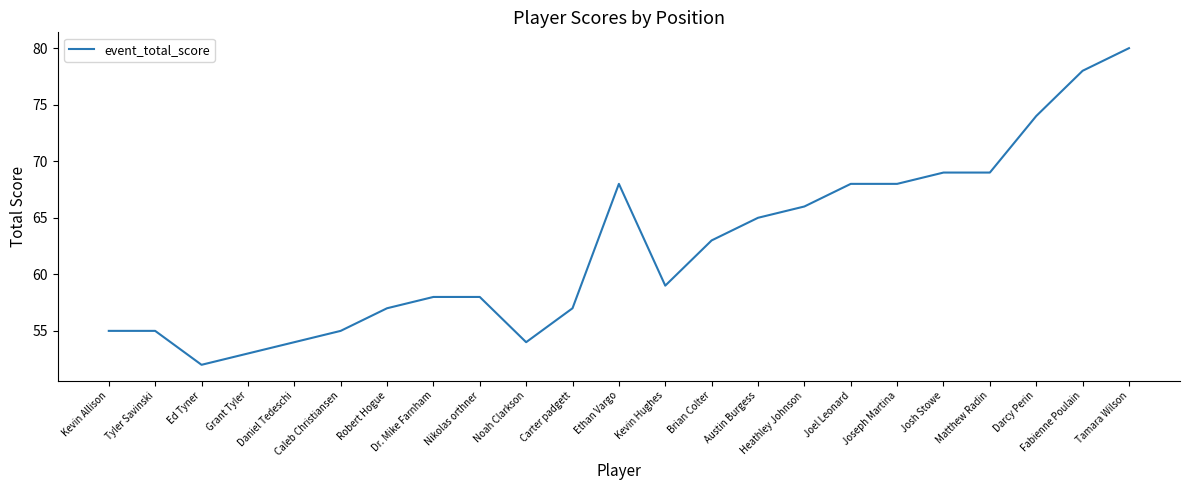

What is the greatest value displayed?

80